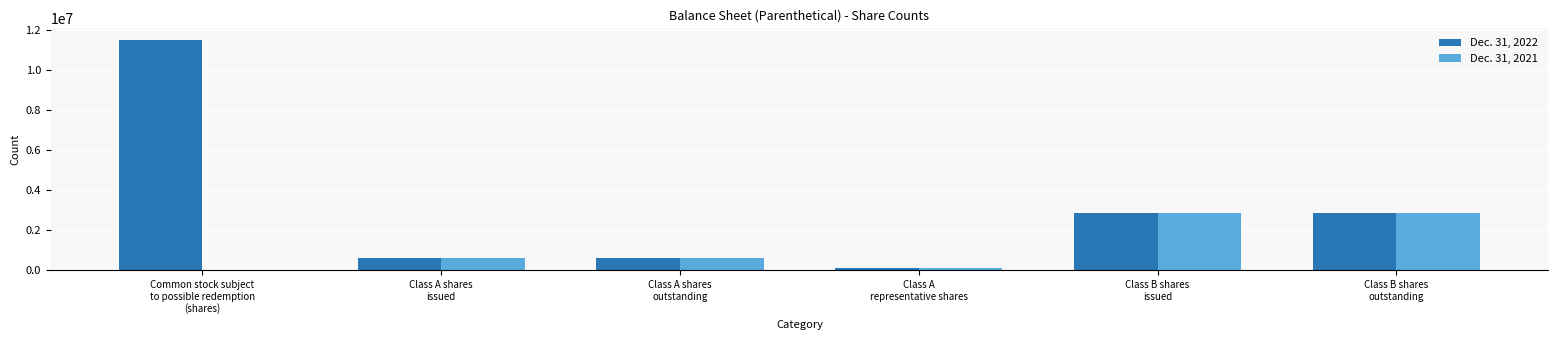

Reading left to right, extract all data points from this chart.

Dec. 31, 2022: Common stock subject
to possible redemption
(shares)=11500000	Class A shares
issued=635075	Class A shares
outstanding=635075	Class A
representative shares=115000	Class B shares
issued=2875000	Class B shares
outstanding=2875000
Dec. 31, 2021: Common stock subject
to possible redemption
(shares)=0	Class A shares
issued=635075	Class A shares
outstanding=635075	Class A
representative shares=115000	Class B shares
issued=2875000	Class B shares
outstanding=2875000